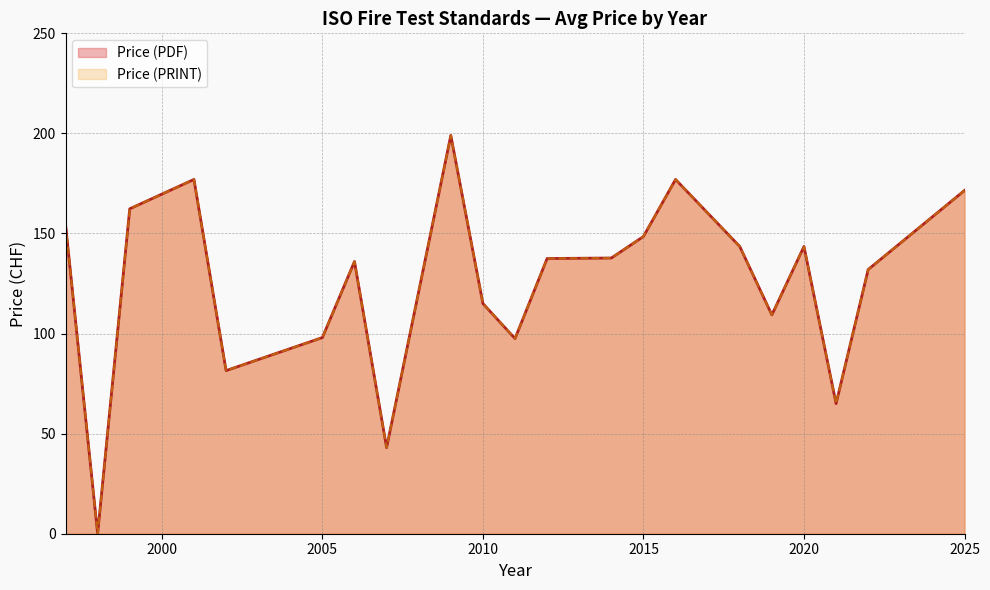

Does the chart have visible grid lines?

Yes